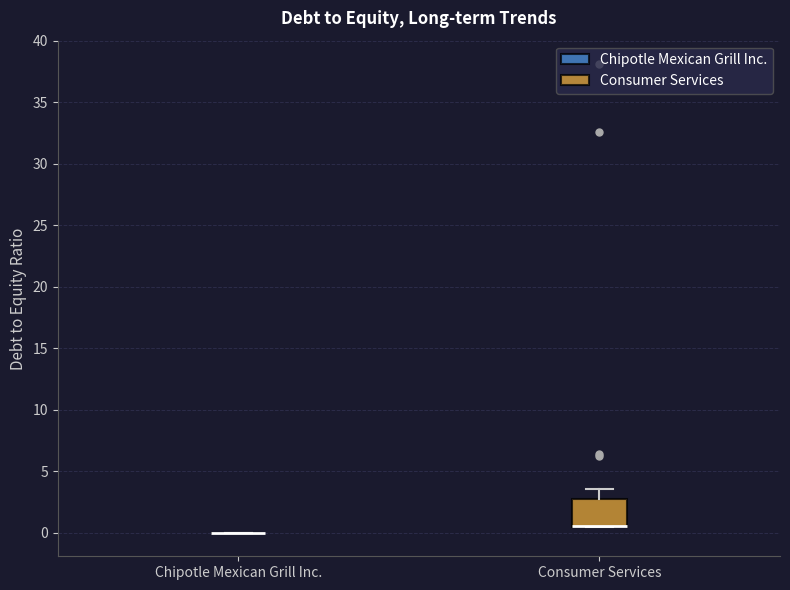

Reading left to right, transcribe this box plot: for each box, give where its median line is, the range the box spans, and where its two whiskers end, as read against the y-axis. The values are not printed on the chart, so give them approximately, as read against the axis.

Chipotle Mexican Grill Inc.: box collapsed to a line at 0.0, whiskers 0.0 to 0.0
Consumer Services: median 0.5 (drawn on the box's lower edge), box 0.5 to 3.0, whiskers 0.5 to 3.5